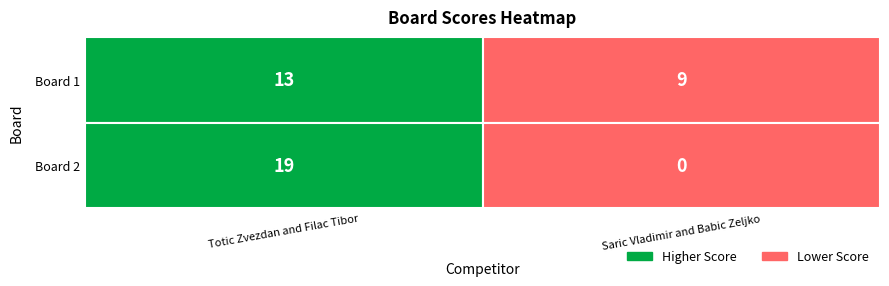

How many series are shown in this chart?

2